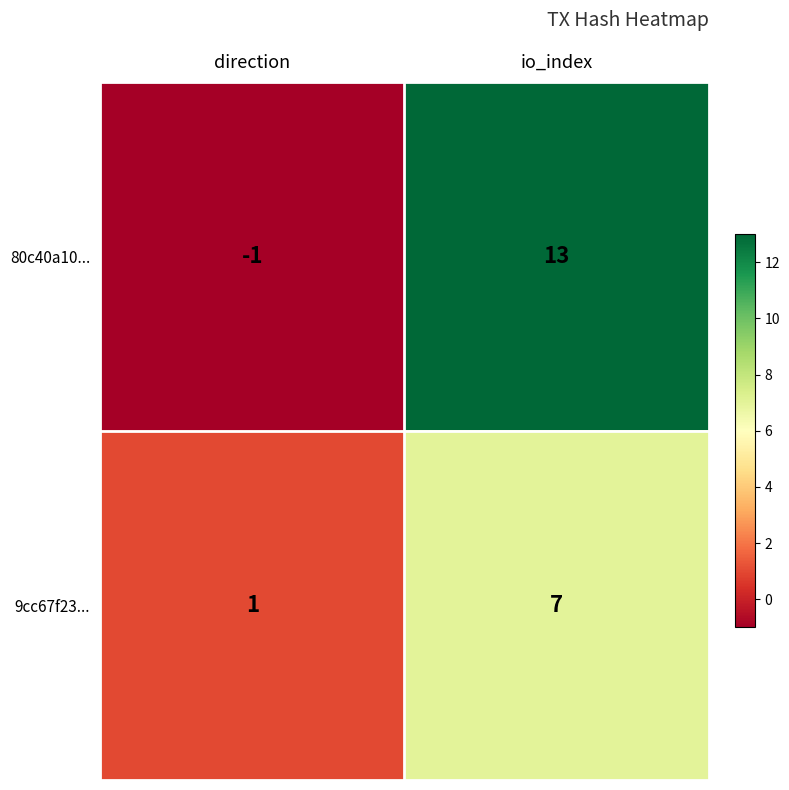

The 80c40a10... series shows -1 at direction. True or false?

True